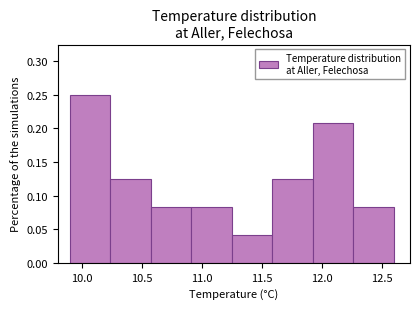

Reading left to right, list every bar in this chart as the range it spans on the x-axis followed by its height. Neither the bar edges nor the heights are printed on the chart, so give them approximately, as read against the axes.

9.90 to 10.25: 0.250
10.25 to 10.60: 0.125
10.60 to 10.90: 0.085
10.90 to 11.25: 0.085
11.25 to 11.60: 0.040
11.60 to 11.95: 0.125
11.95 to 12.25: 0.210
12.25 to 12.60: 0.085